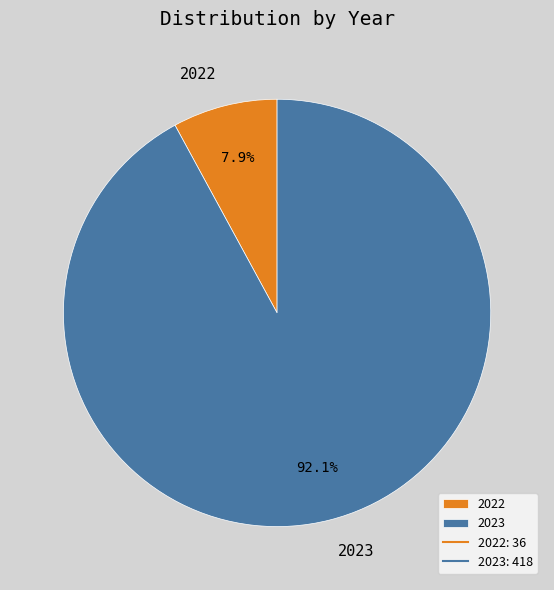

How much of the chart is everything except 2022?

92.1%